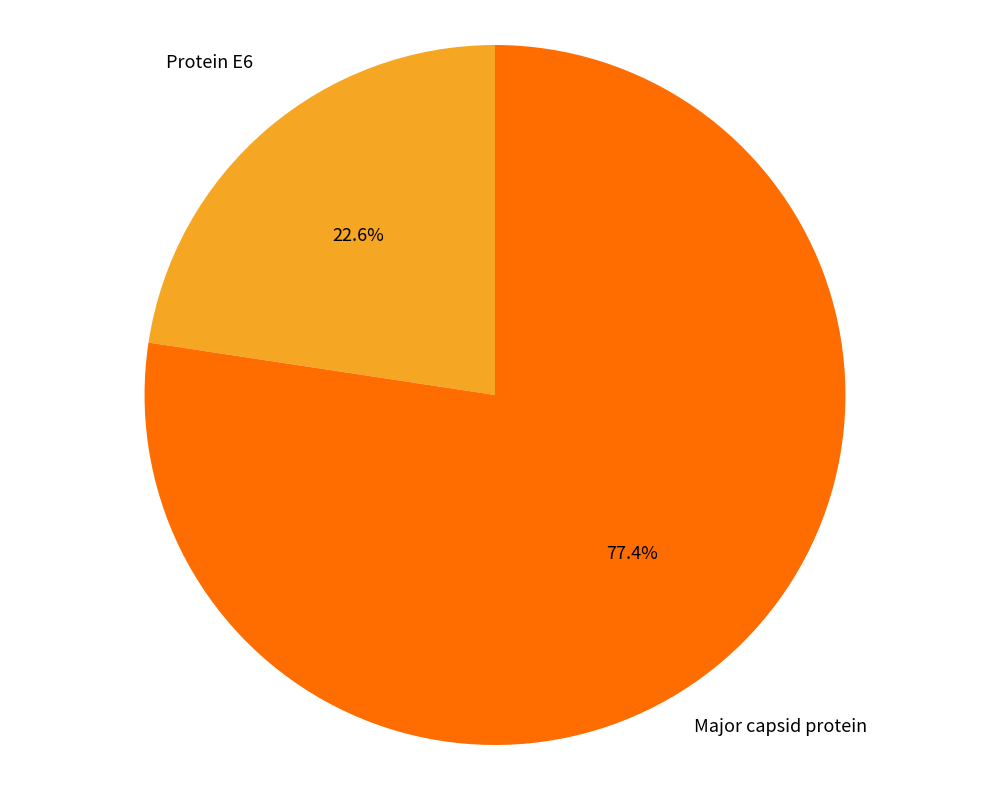

Is there any slice that represents more than half of the pie?

Yes